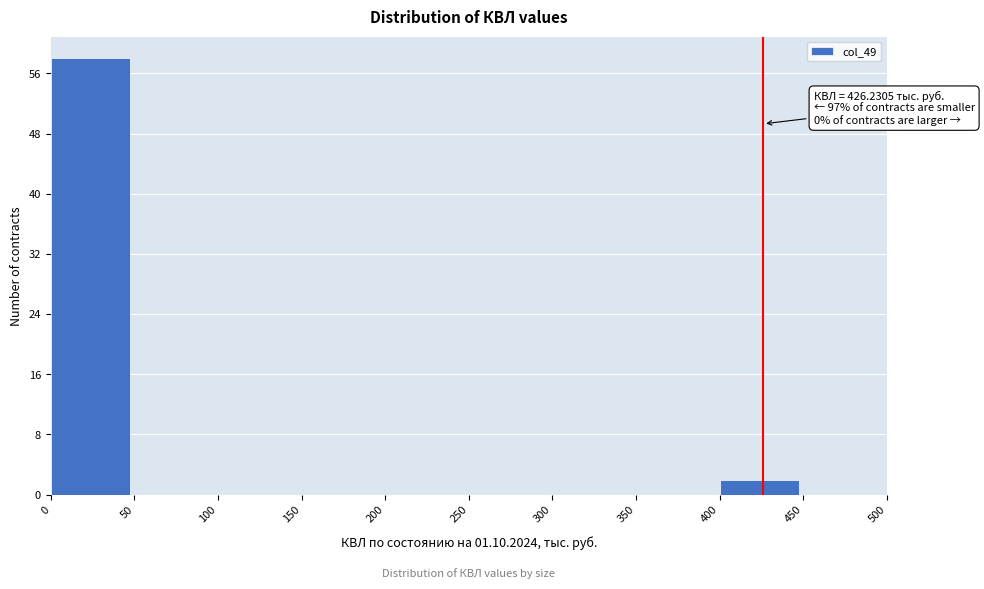

Which range on the x-axis has the tallest bar?

0 to 50